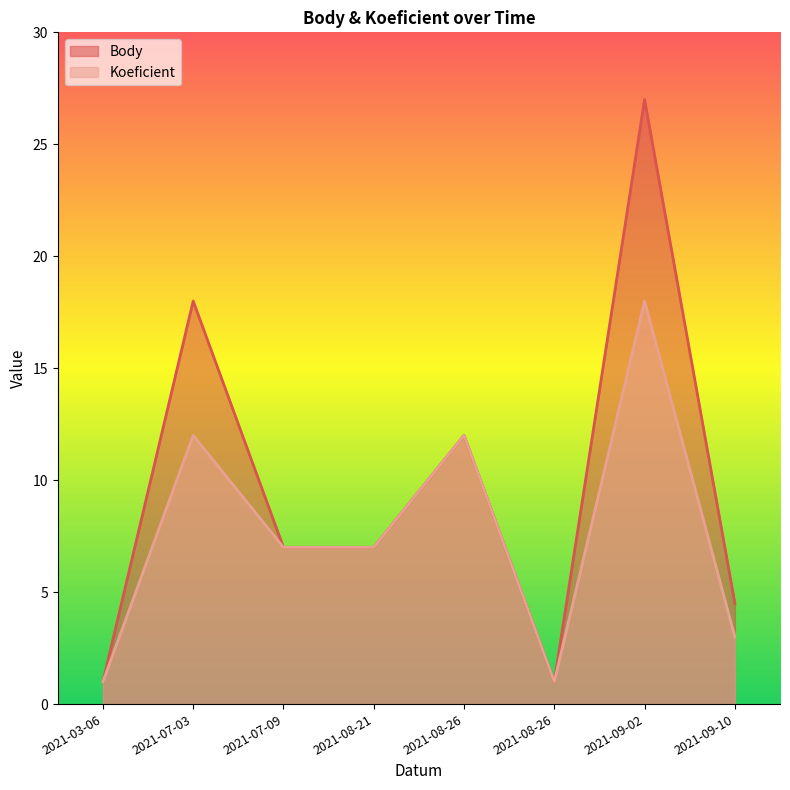

Reading left to right, extract all data points from this chart.

Body: 2021-03-06=1.0	2021-07-03=18.0	2021-07-09=7.0	2021-08-21=7.0	2021-08-26=12.0	2021-08-26=1.0	2021-09-02=27.0	2021-09-10=4.5
Koeficient: 2021-03-06=1.0	2021-07-03=12.0	2021-07-09=7.0	2021-08-21=7.0	2021-08-26=12.0	2021-08-26=1.0	2021-09-02=18.0	2021-09-10=3.0